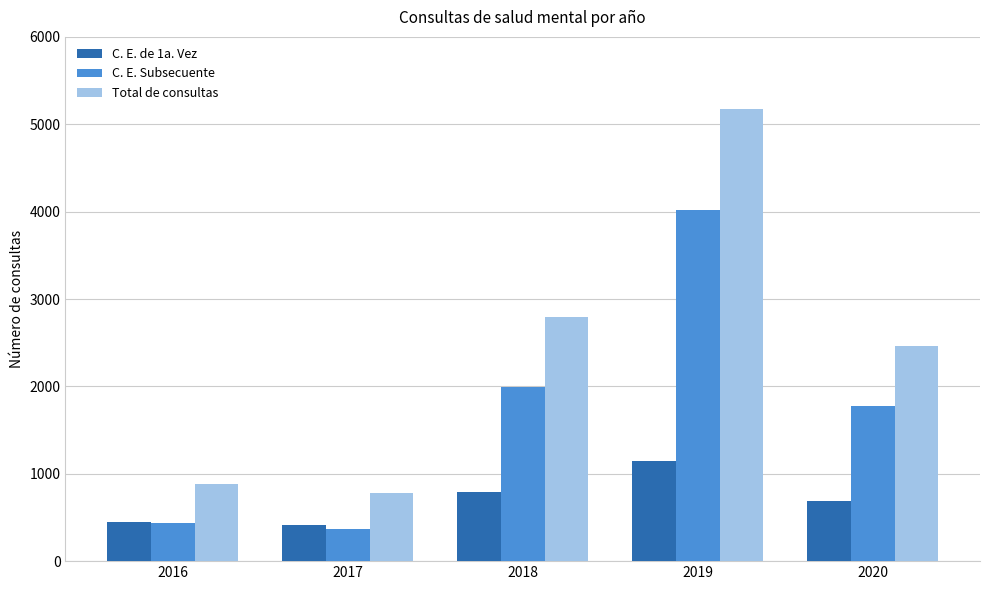

What is the value of the C. E. Subsecuente bar at the 5th from the left?

1779